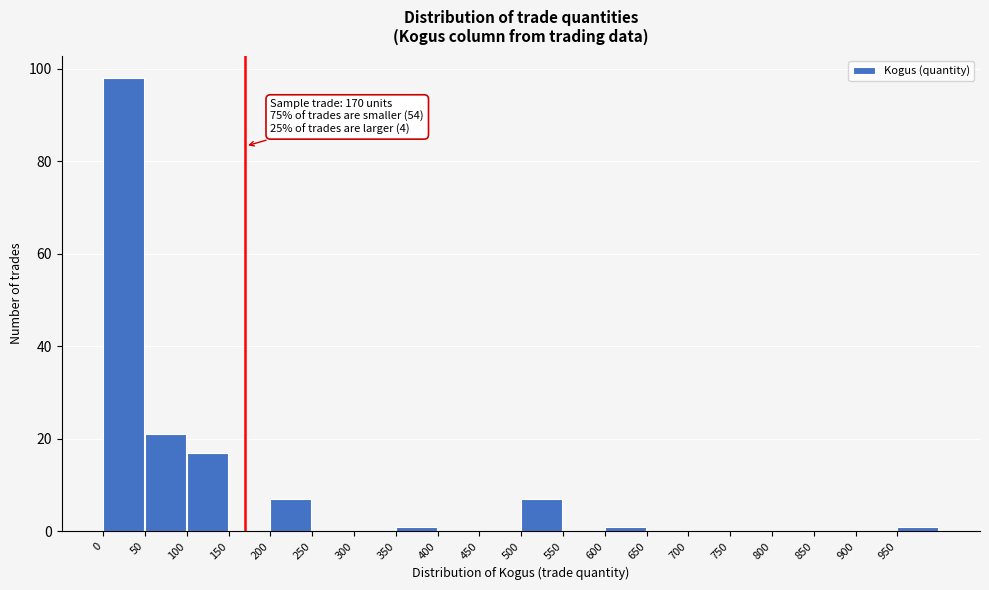

Over which range of the x-axis is the bar tallest?

0 to 50